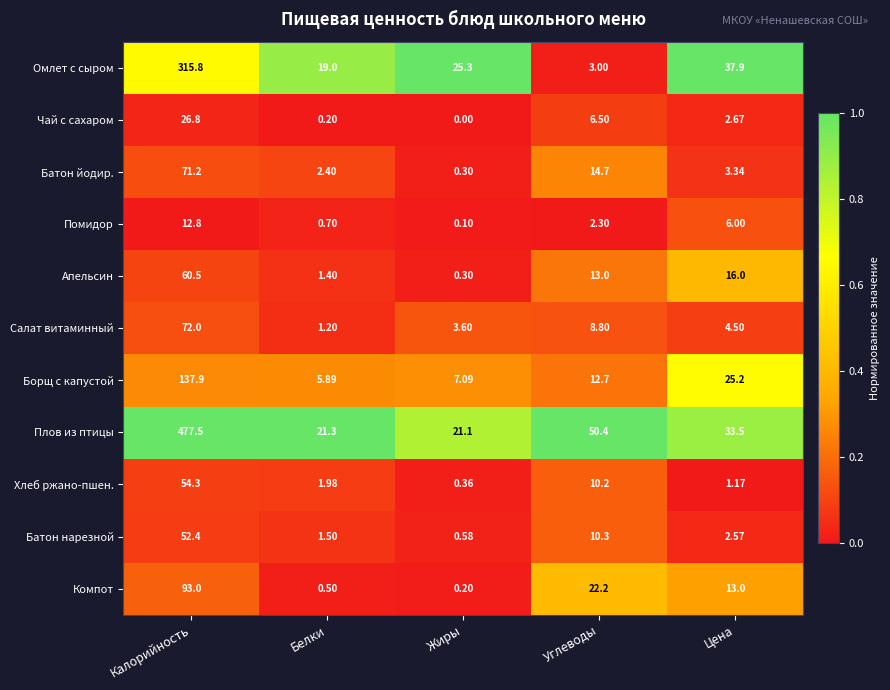

At Белки, list the series in order from largest to smallest.

Плов из птицы, Омлет с сыром, Борщ с капустой, Батон йодир., Хлеб ржано-пшен., Батон нарезной, Апельсин, Салат витаминный, Помидор, Компот, Чай с сахаром